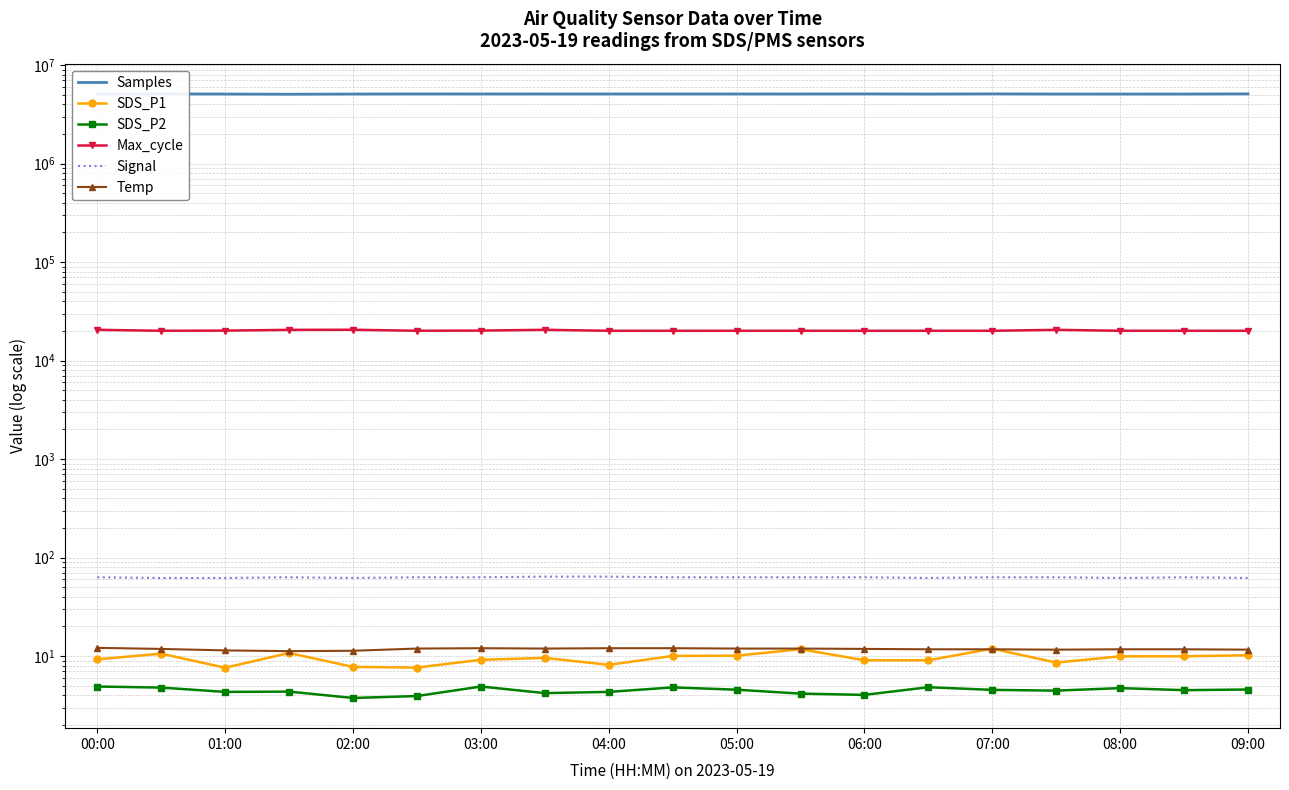

At how many categories does at least one series exceed 1927225?

19